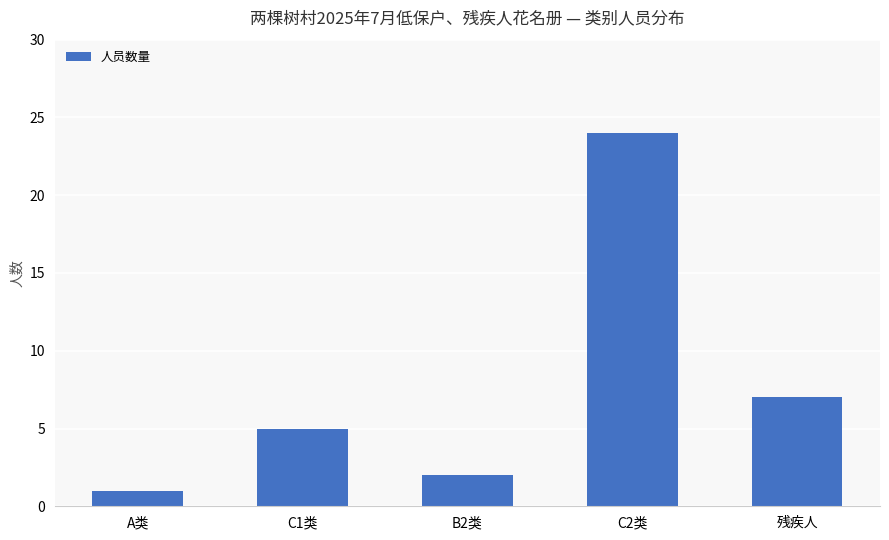

Approximately how many times larger is the value at C2类 compared to 残疾人?

3.4